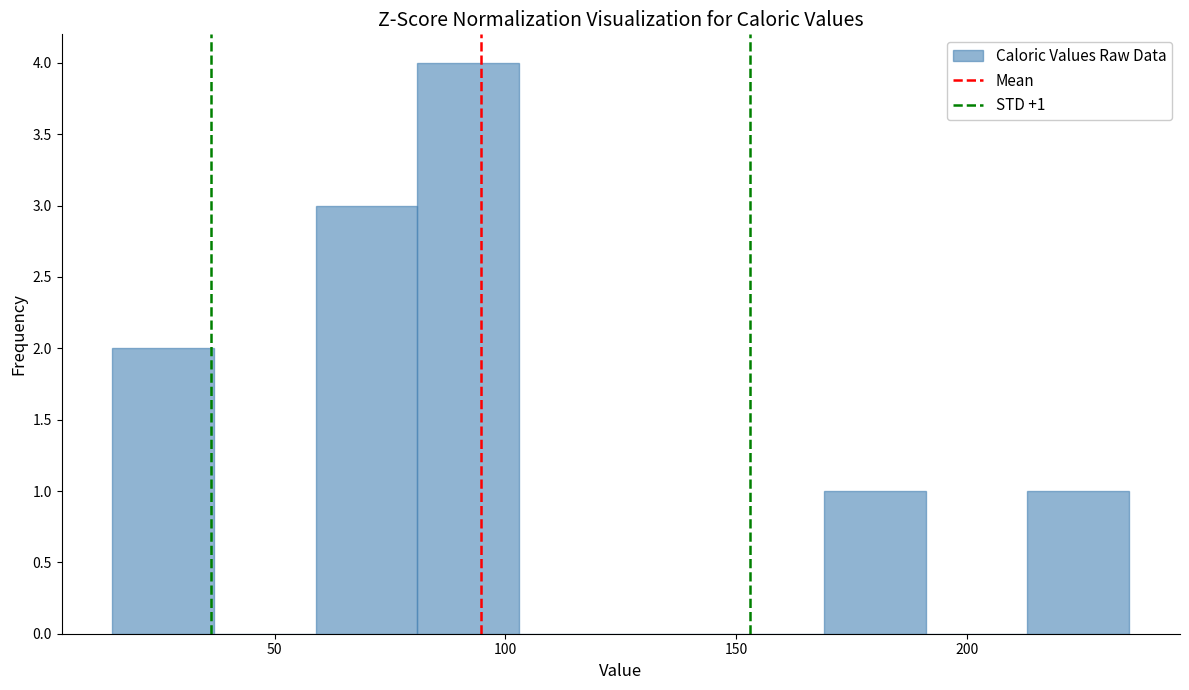

Which range on the x-axis has the tallest bar?

80 to 105